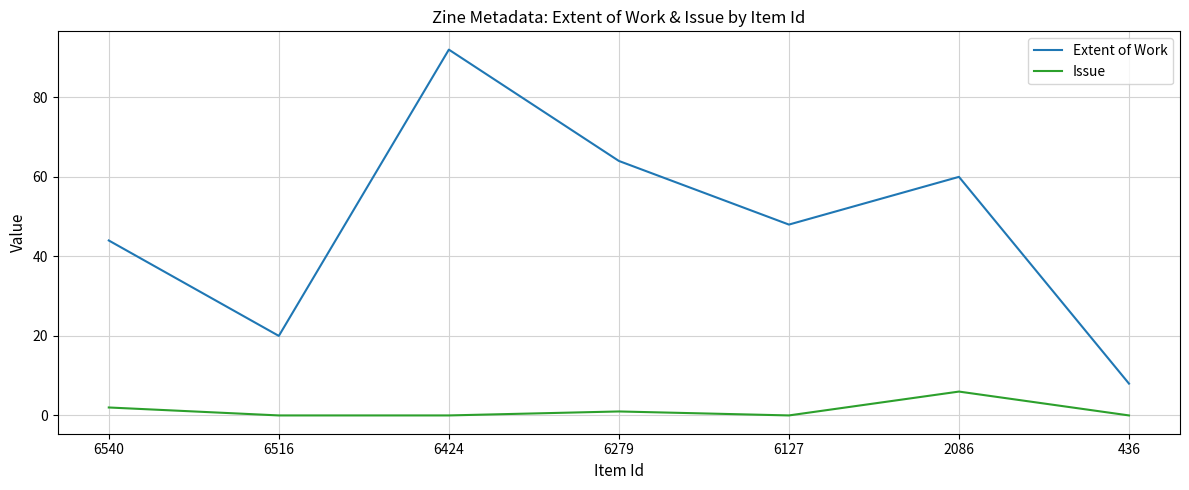

Rank the categories by Extent of Work value from highest to lowest.

6424, 6279, 2086, 6127, 6540, 6516, 436